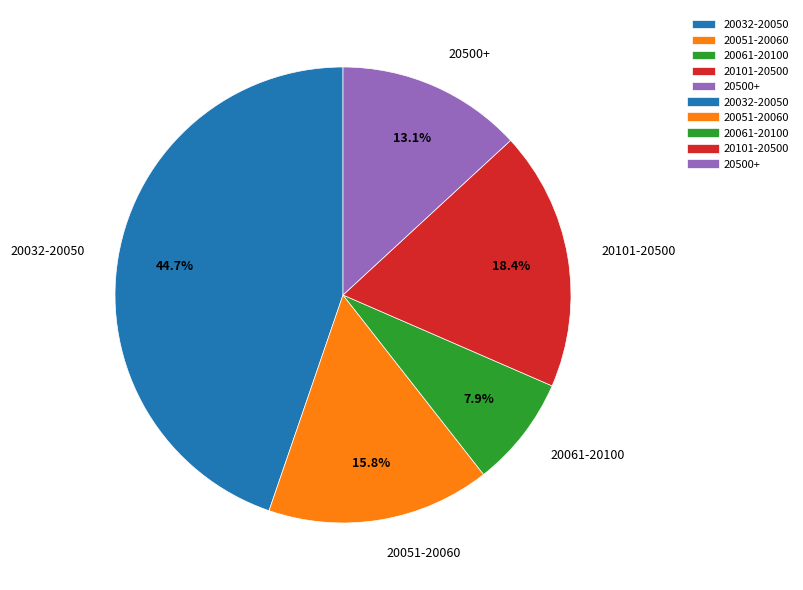

How many slices are in this pie chart?

5